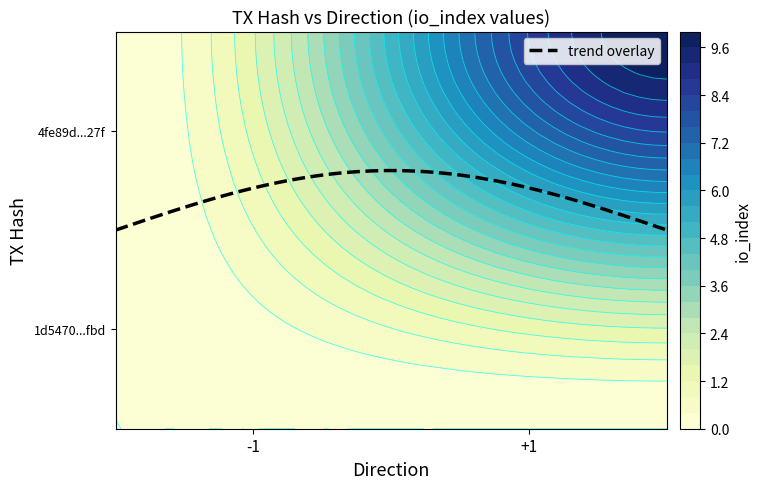

Is it true that 1d5470704eff6a41bebe2f8f9d138b9ee1c8fbd equals 0 at io_index?

False